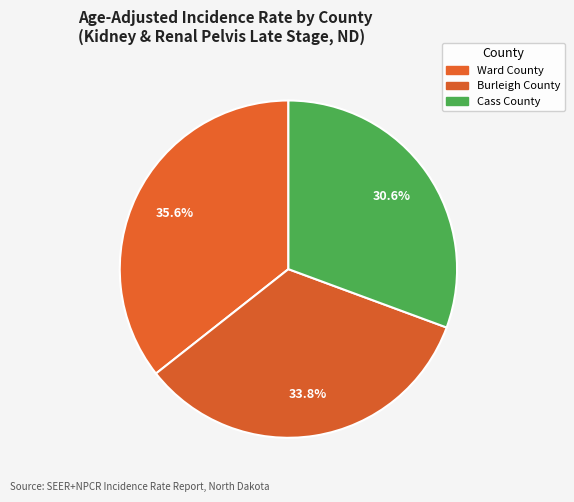

How many segments does this pie chart have?

3